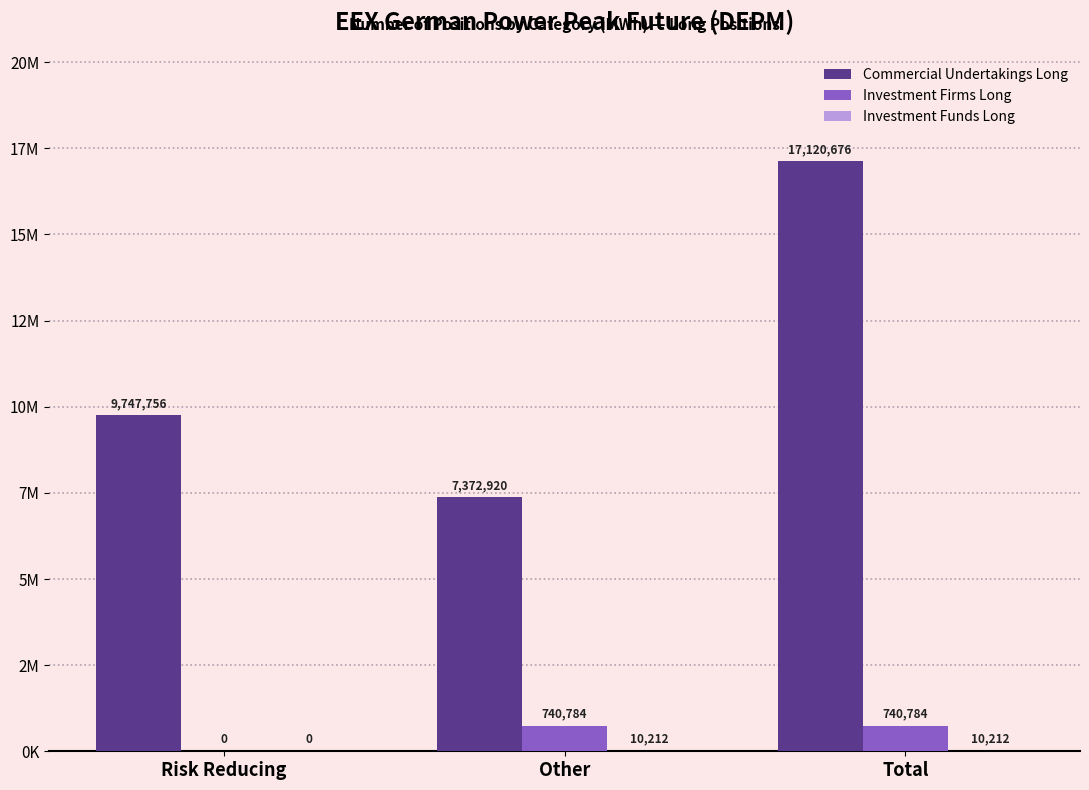

Are the bars horizontal?

No